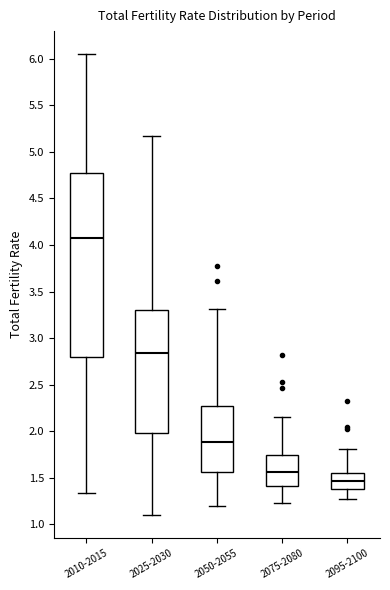

Reading left to right, transcribe this box plot: for each box, give where its median line is, the range the box spans, and where its two whiskers end, as read against the y-axis. The values are not printed on the chart, so give them approximately, as read against the axis.

2010-2015: median 4.10, box 2.80 to 4.75, whiskers 1.35 to 6.05
2025-2030: median 2.85, box 2.00 to 3.30, whiskers 1.10 to 5.15
2050-2055: median 1.90, box 1.55 to 2.30, whiskers 1.20 to 3.30
2075-2080: median 1.55, box 1.40 to 1.75, whiskers 1.25 to 2.15
2095-2100: median 1.45, box 1.40 to 1.55, whiskers 1.25 to 1.80